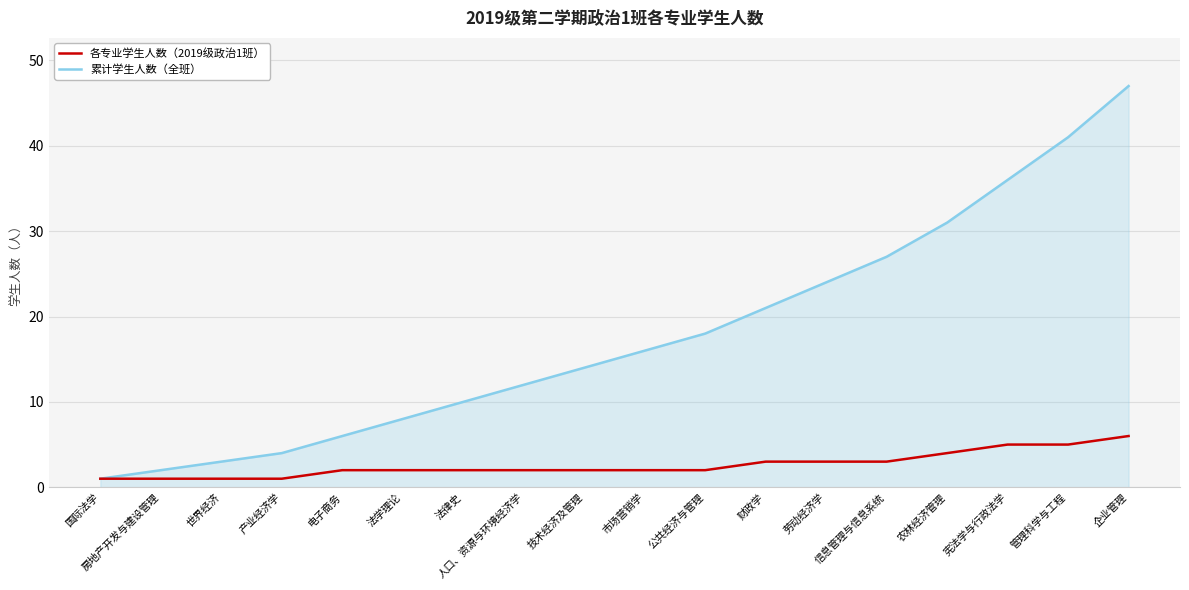

True or false: 累计学生人数（全班） has a value of 41 at 管理科学与工程.

True